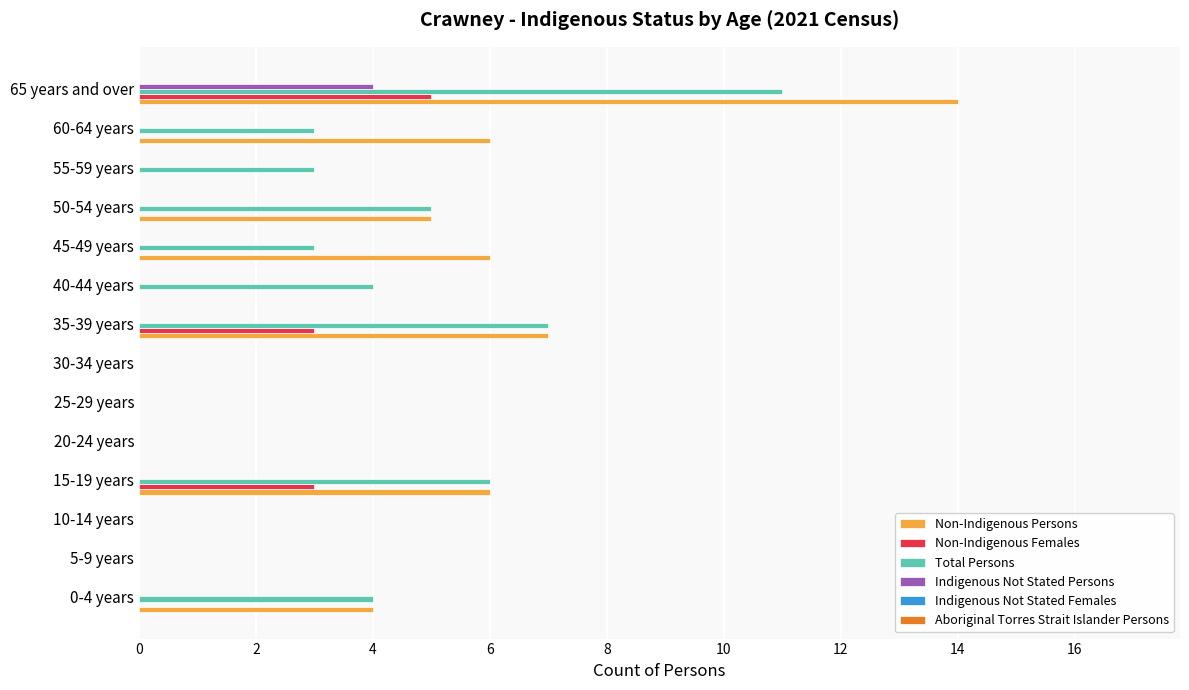

What is the sum of all Indigenous Not Stated Persons values?

4